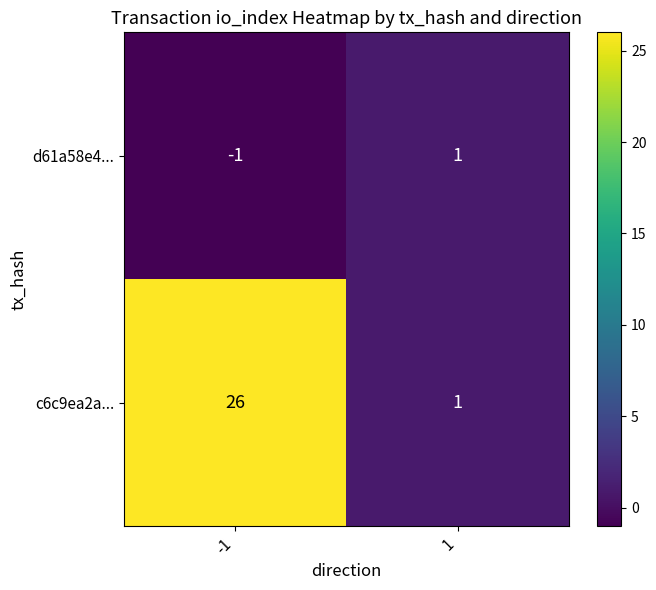

Reading left to right, what are all the values shown in this chart?

d61a58e4...: -1=-1	1=1
c6c9ea2a...: -1=26	1=1